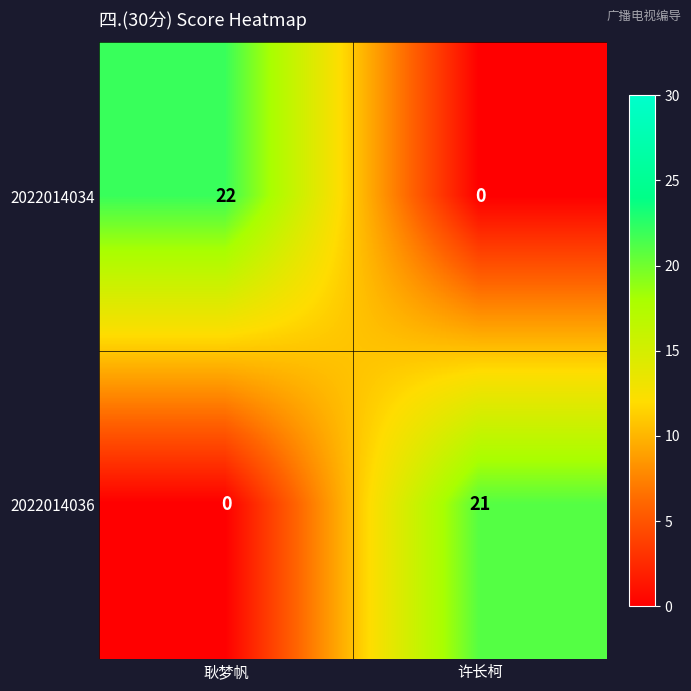

Where is 2022014036 nearest to the value 10?

耿梦帆